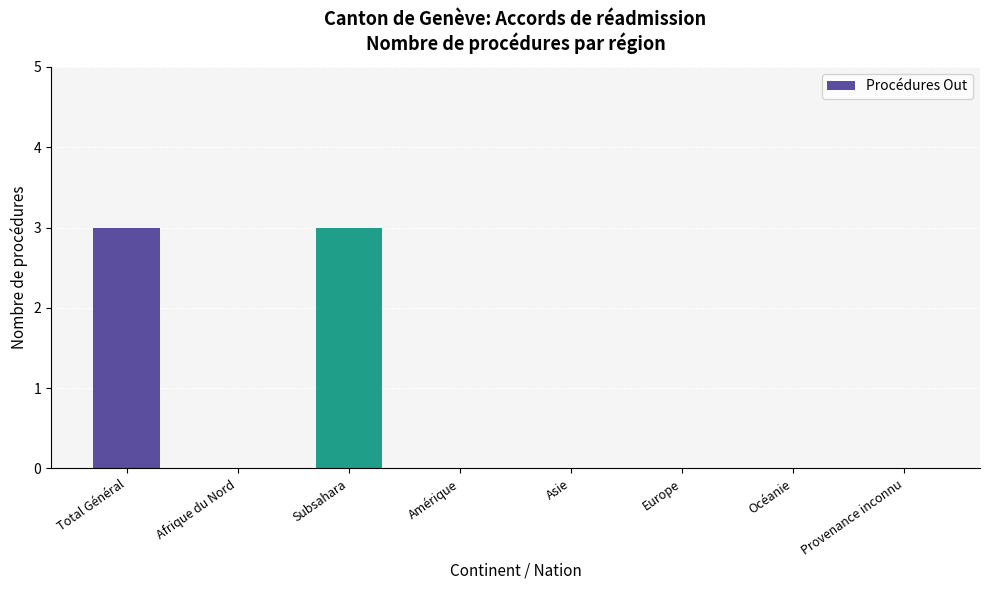

Which has a higher value, Afrique du Nord or Total Général?

Total Général